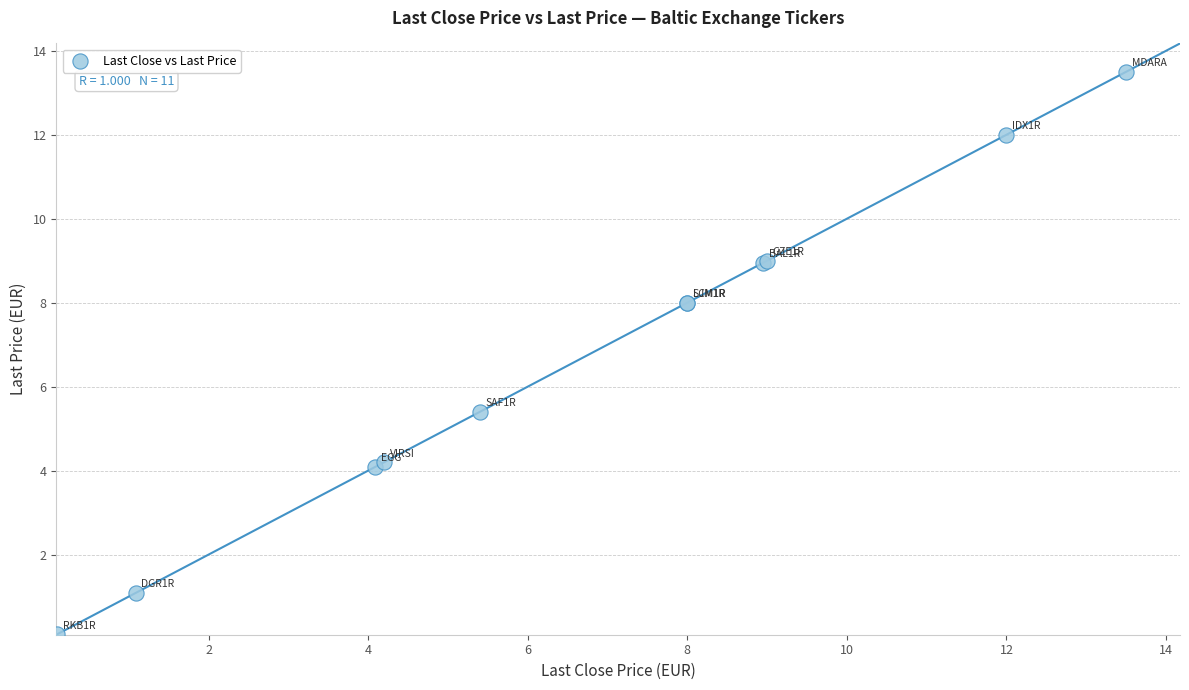

What Y value in the scatter plot is closest to 6?

5.4